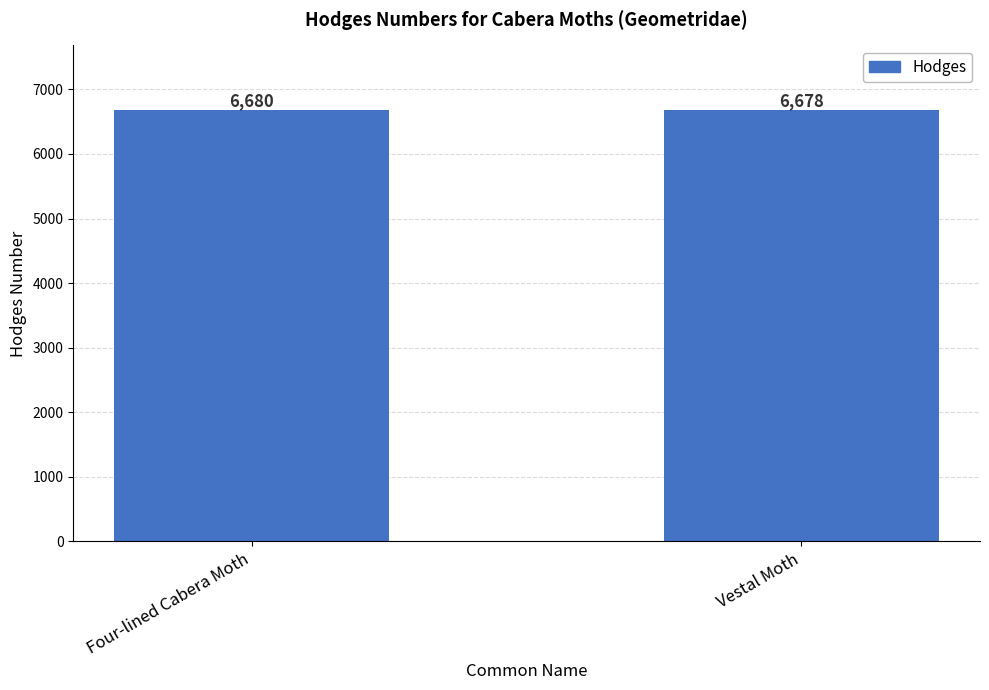

What is the change in value from Four-lined Cabera Moth to Vestal Moth?

-2